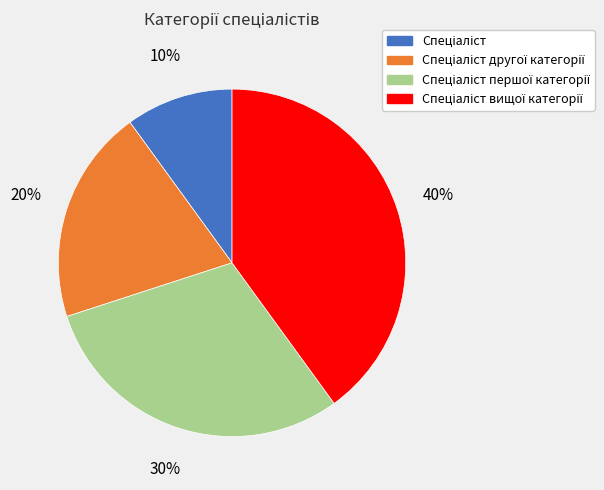

Is there any slice that represents more than half of the pie?

No